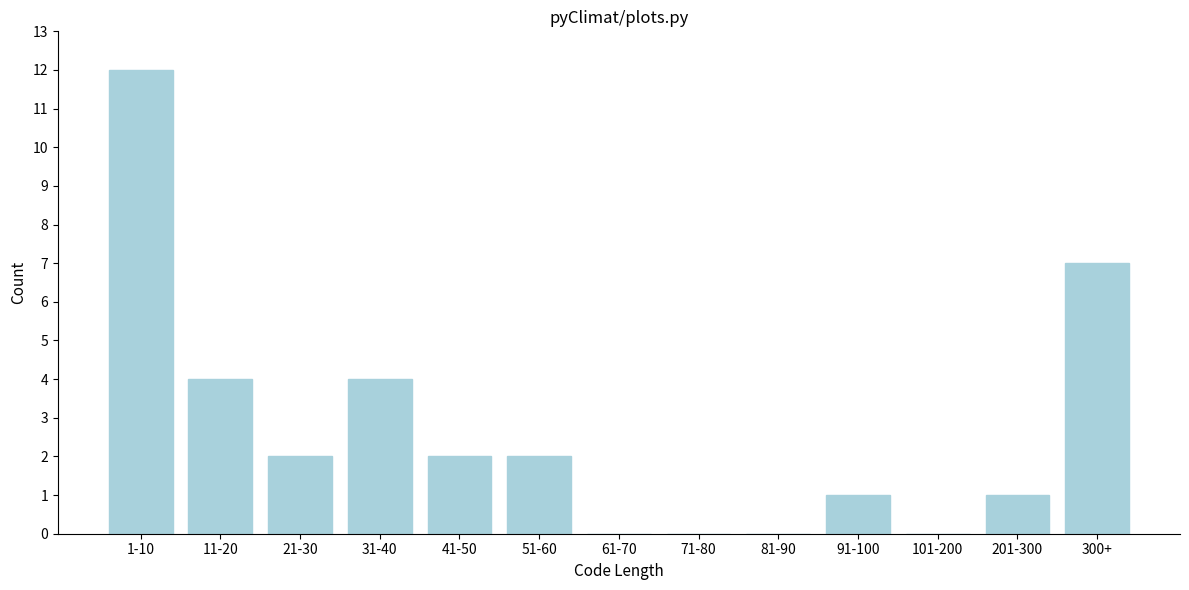

Reading left to right, list all the values displayed in this chart.

1-10=12	11-20=4	21-30=2	31-40=4	41-50=2	51-60=2	61-70=0	71-80=0	81-90=0	91-100=1	101-200=0	201-300=1	300+=7